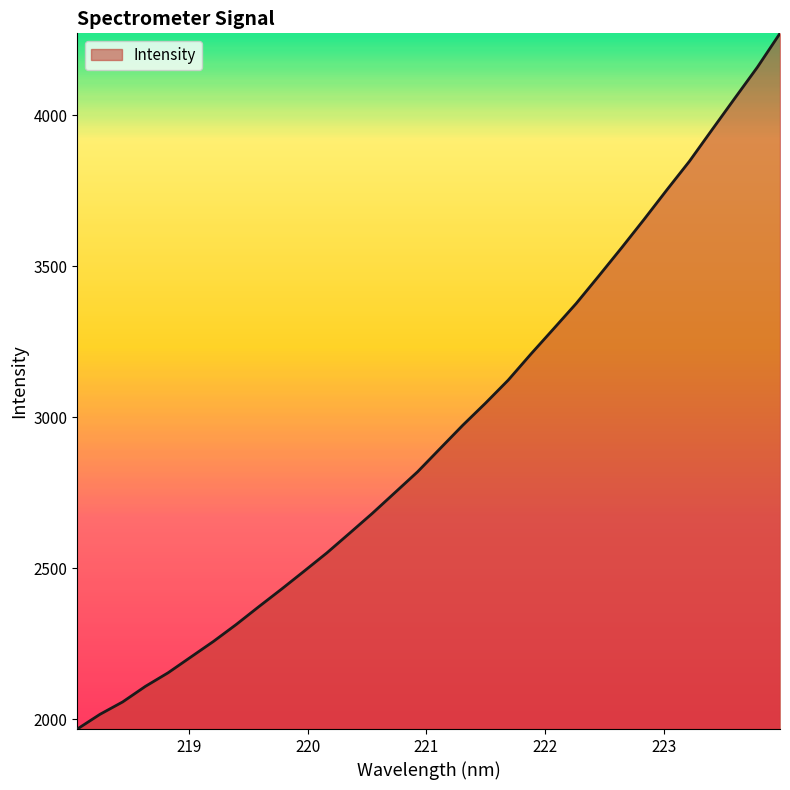

What is the smallest value displayed?

1967.3